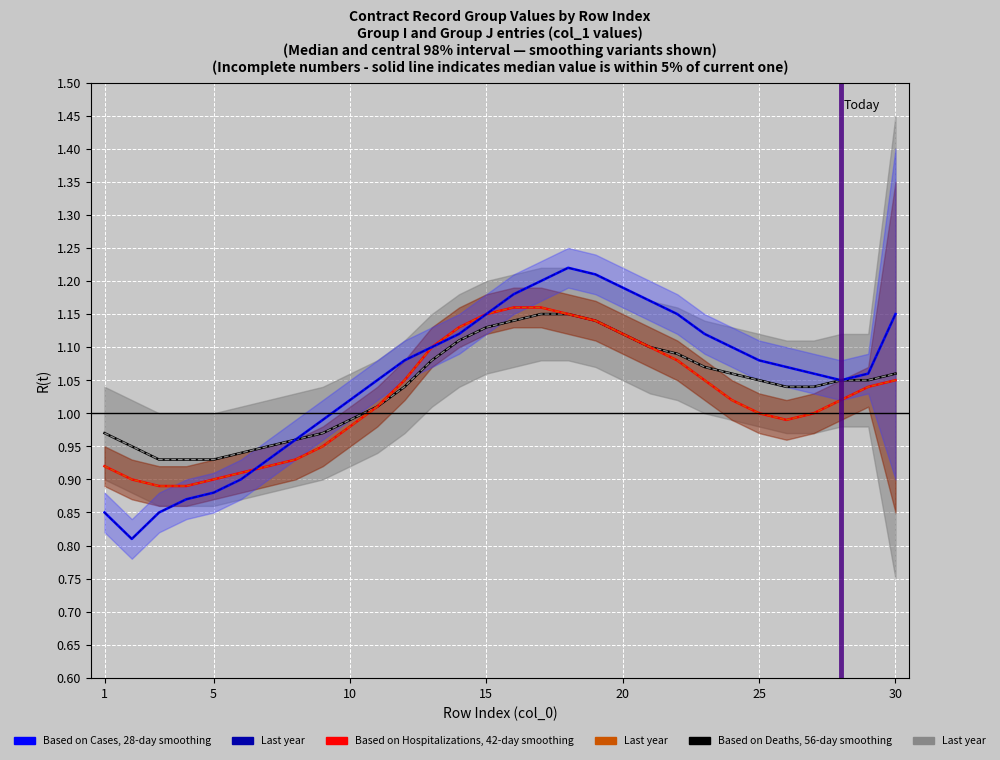

What is the total value across all series at 20?

6.9